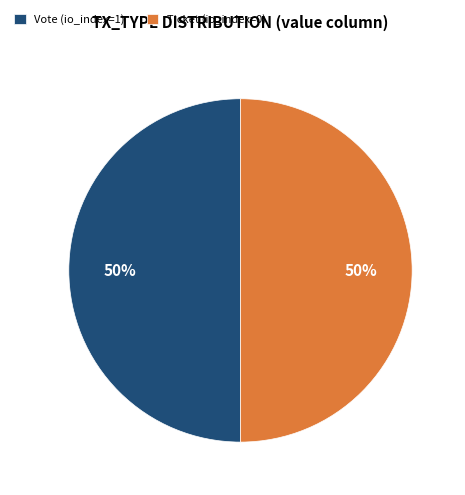

Is the sum of Vote (io_index=1) and Ticket (io_index=0) greater than half?

Yes